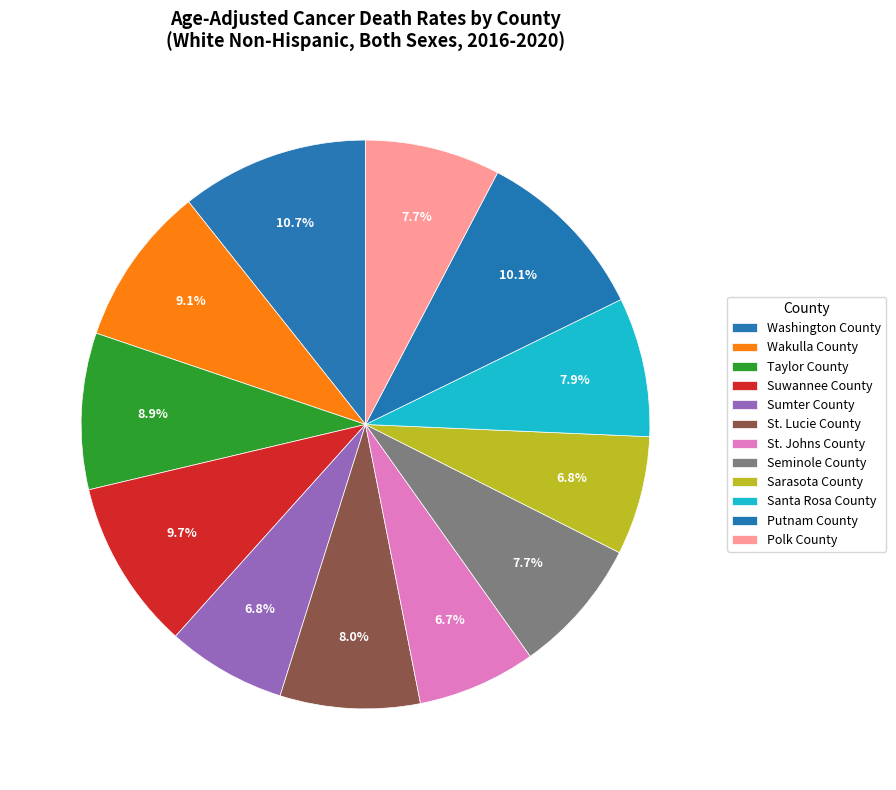

How many segments does this pie chart have?

12